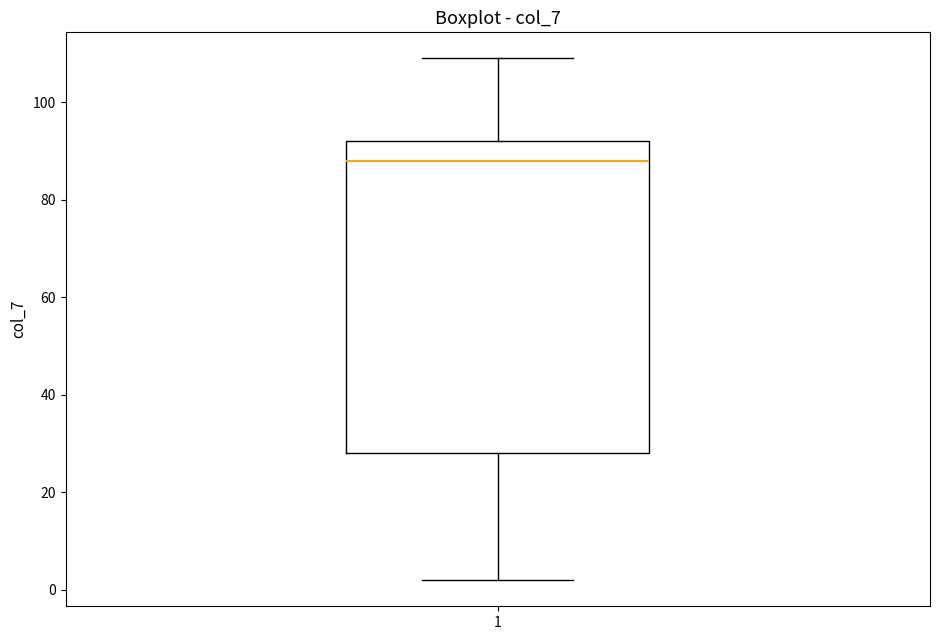

Where does the lower whisker of the box at x = 1 end on the y-axis? The values are not printed on the chart, so give them approximately, as read against the axis.

2